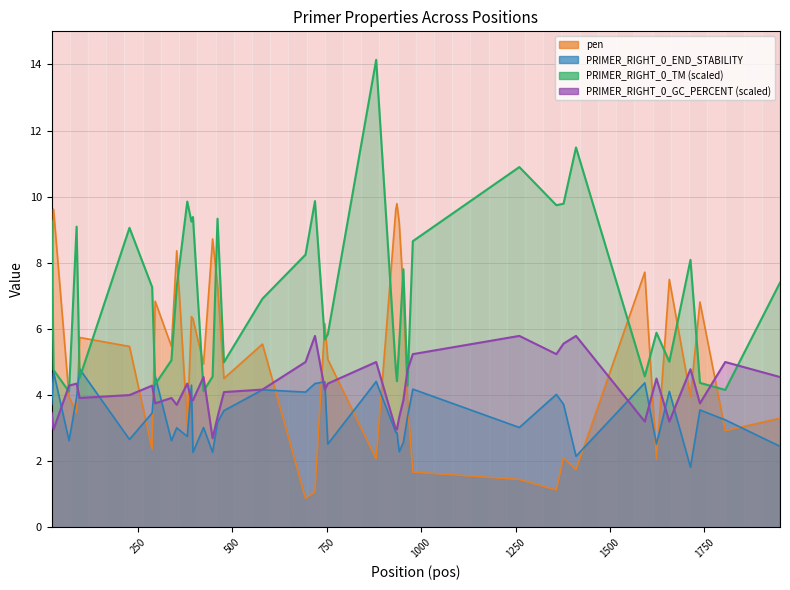

True or false: pen has more than 2 interior local peaks.

True